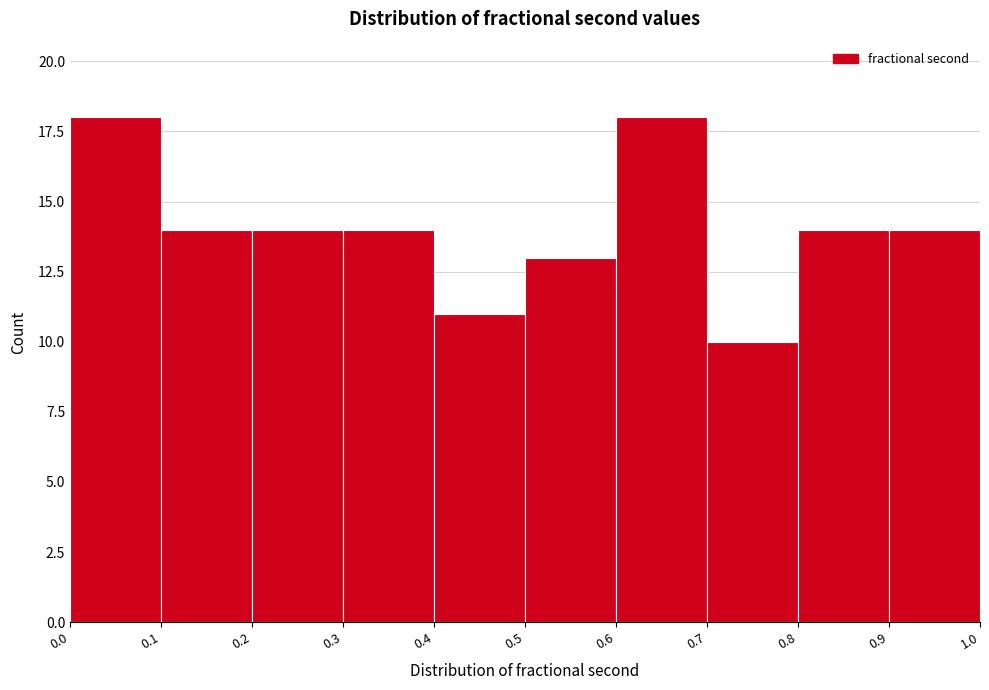

Reading left to right, list every bar in this chart as the range it spans on the x-axis followed by its height. The values are not printed on the chart, so give them approximately, as read against the axis.

0.0 to 0.1: 18
0.1 to 0.2: 14
0.2 to 0.3: 14
0.3 to 0.4: 14
0.4 to 0.5: 11
0.5 to 0.6: 13
0.6 to 0.7: 18
0.7 to 0.8: 10
0.8 to 0.9: 14
0.9 to 1.0: 14